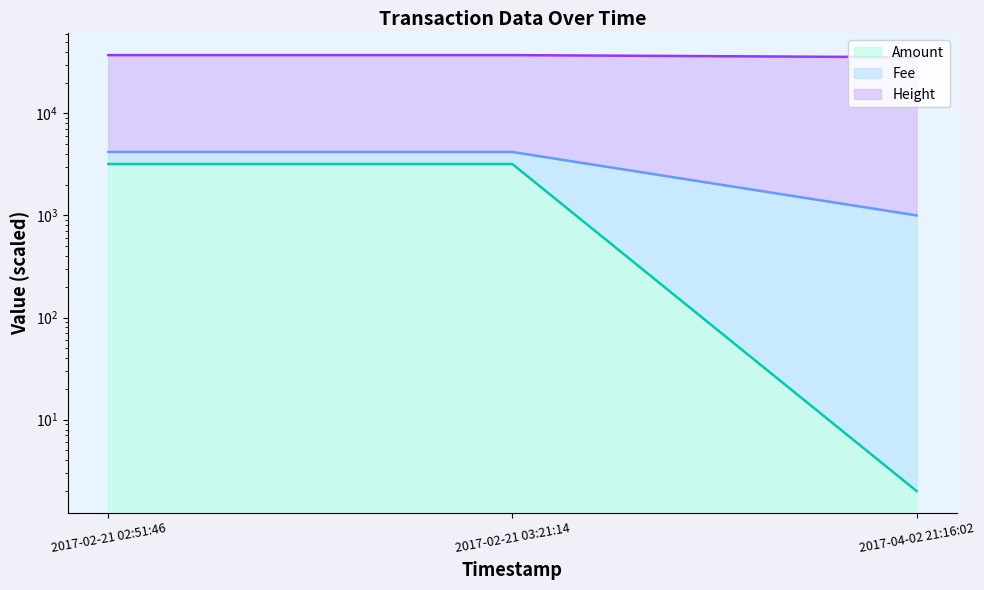

Count the number of categories in the chart.

3